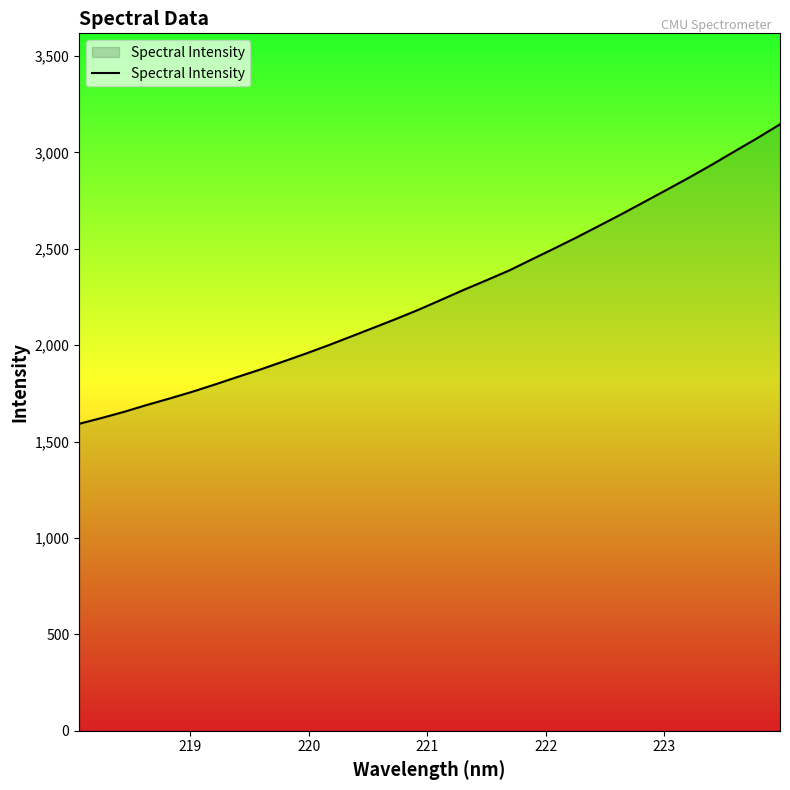

What is the difference between the maximum and minimum values?

1553.5